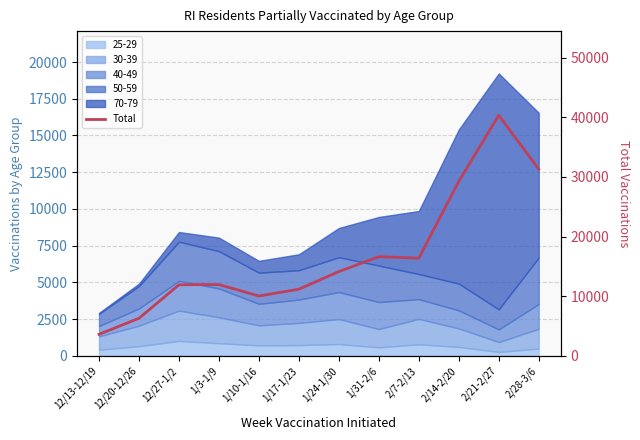

What is the ratio of the value at 2/14-2/20 to the value at 12/27-1/2?

2.5